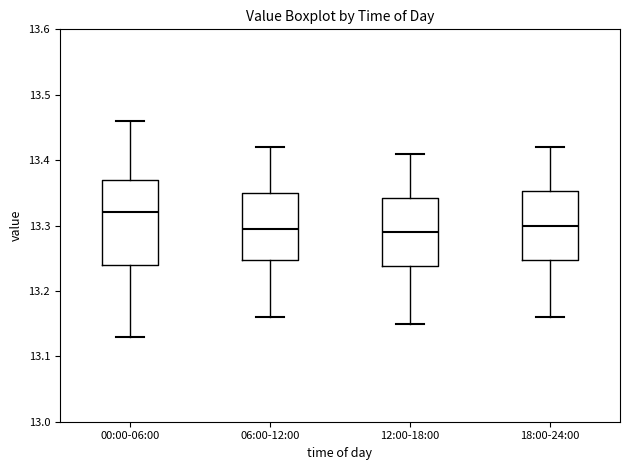

Which box is the tallest, from its lower edge to its upper edge?

00:00-06:00